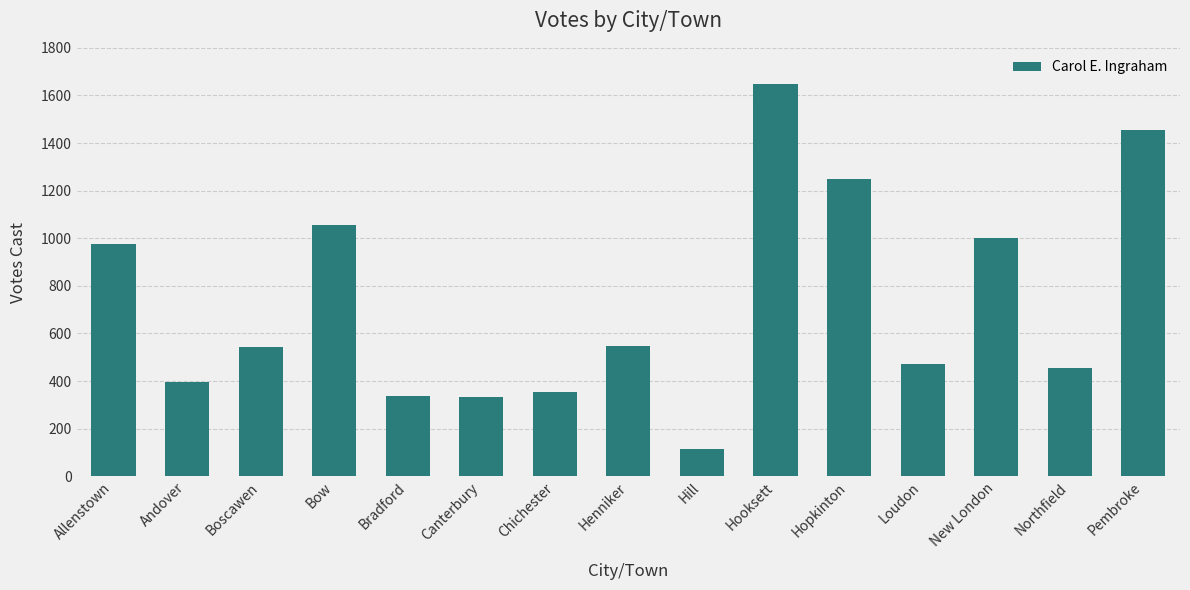

What is the sum of all values?

10934